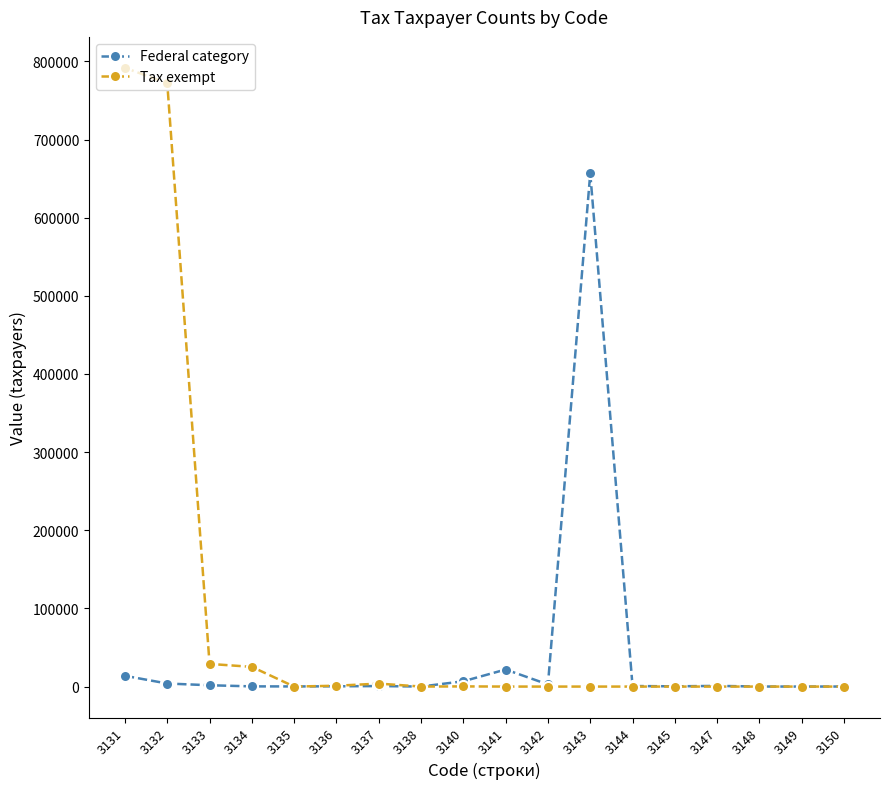

At which label does Tax exempt first exceed 5?

3131